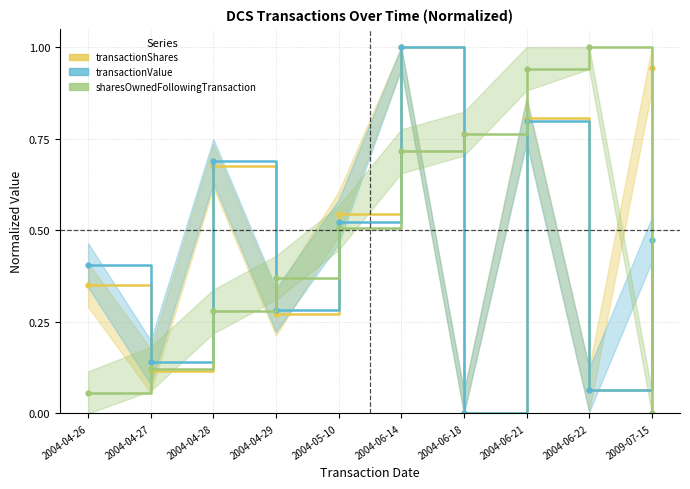

The transactionShares series shows 1.0 at 2004-04-28. True or false?

False